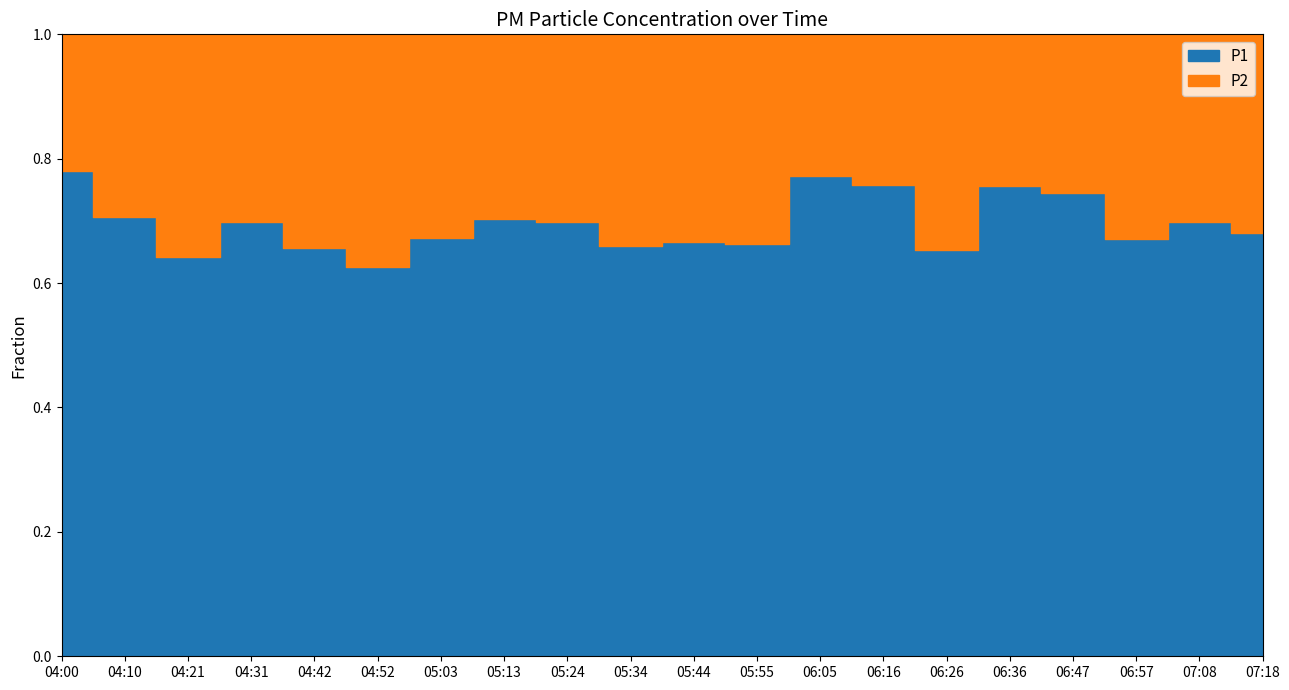

What is the difference between the highest and lowest values at 05:03?

8.7